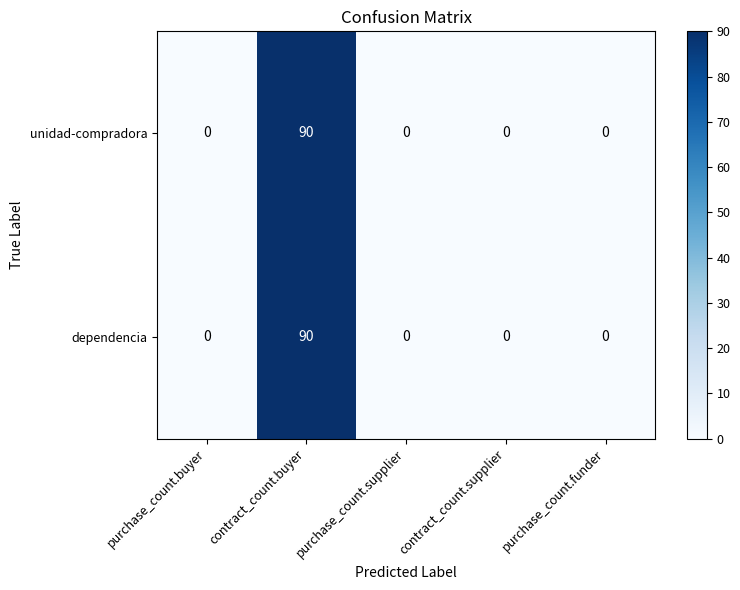

What is the average value of the unidad-compradora series?

18